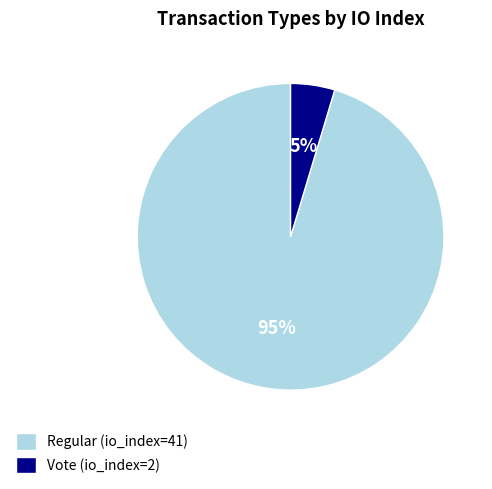

To the nearest percent, what percentage of the pie is Regular (io_index=41)?

95%